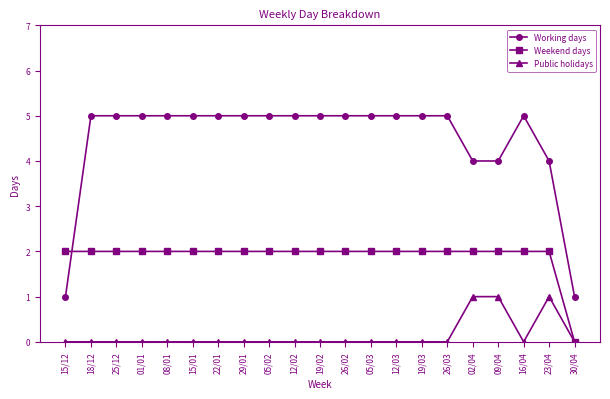

List the series in order of their overall mean, lowest first.

Public holidays, Weekend days, Working days